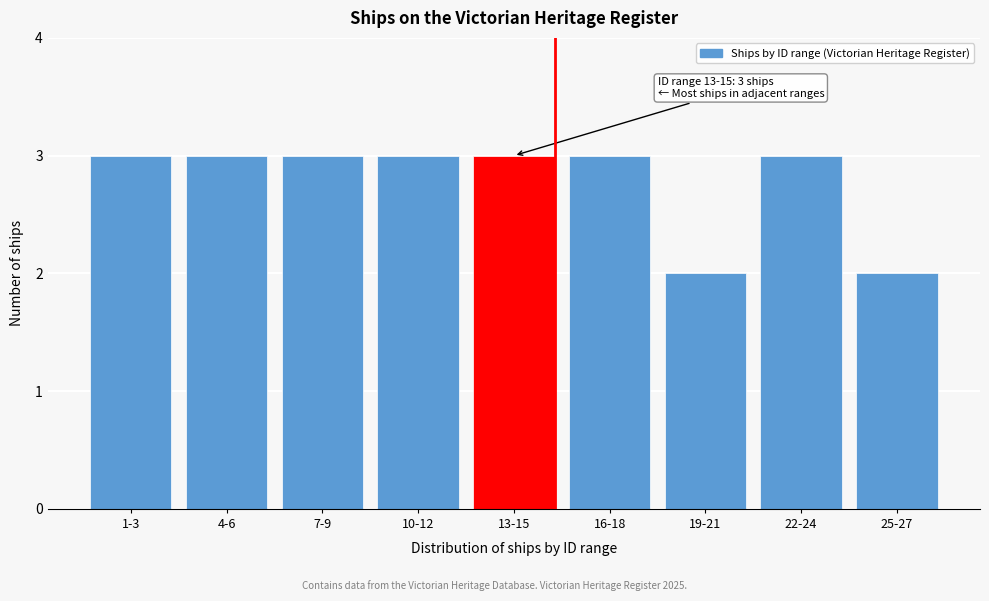

Reading left to right, transcribe all the data shown in this chart.

3	3	3	3	3	3	2	3	2